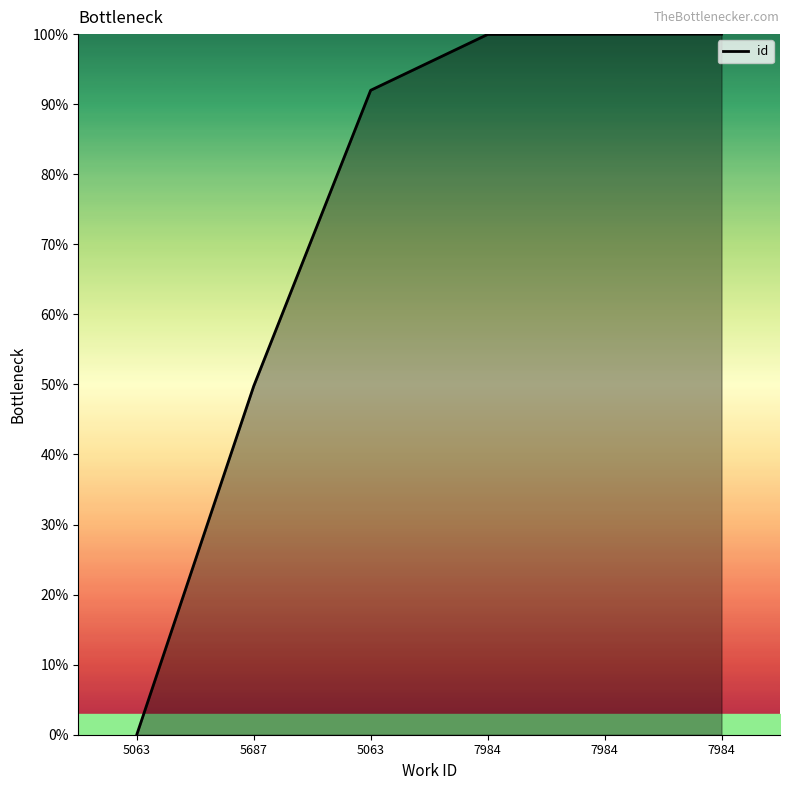

How many lines are shown in the chart?

1